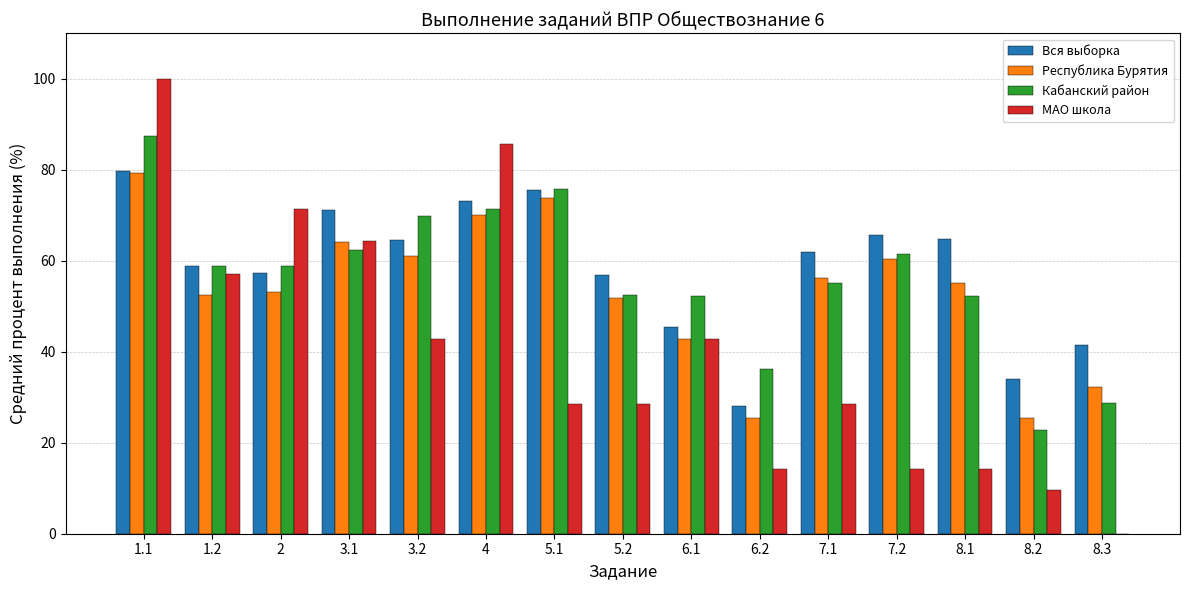

True or false: Вся выборка has a value of 58.8 at 1.2.

True